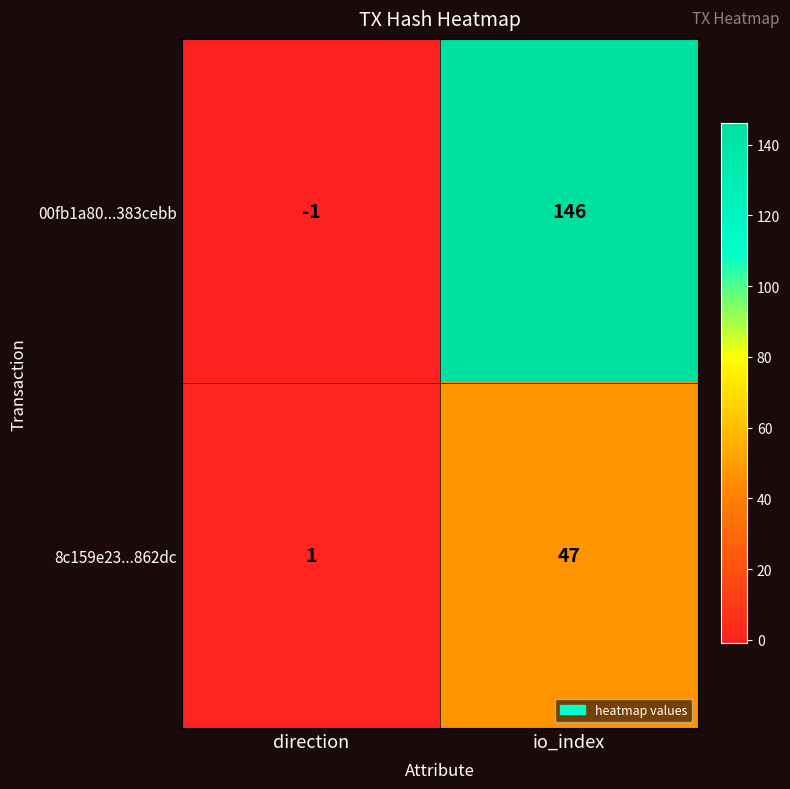

Which series has the largest total across all categories?

00fb1a80...383cebb